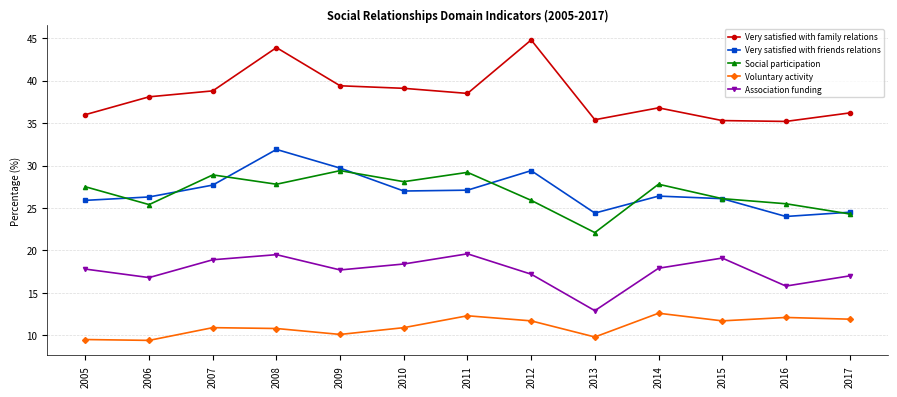

True or false: Association funding and Very satisfied with friends relations cross at least once.

False